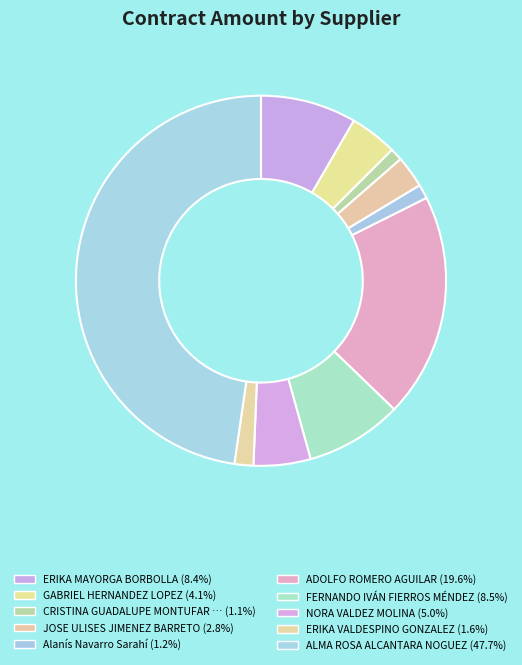

How many slices are in this pie chart?

10